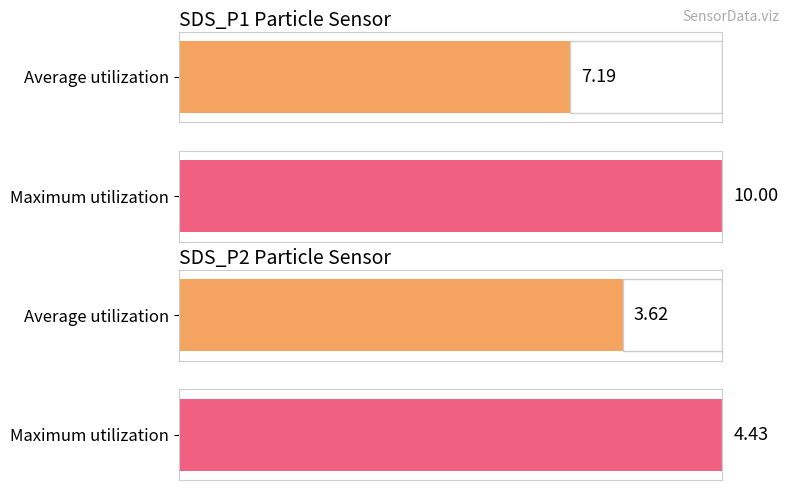

List the series in order of their peak value, lowest first.

SDS_P2, SDS_P1